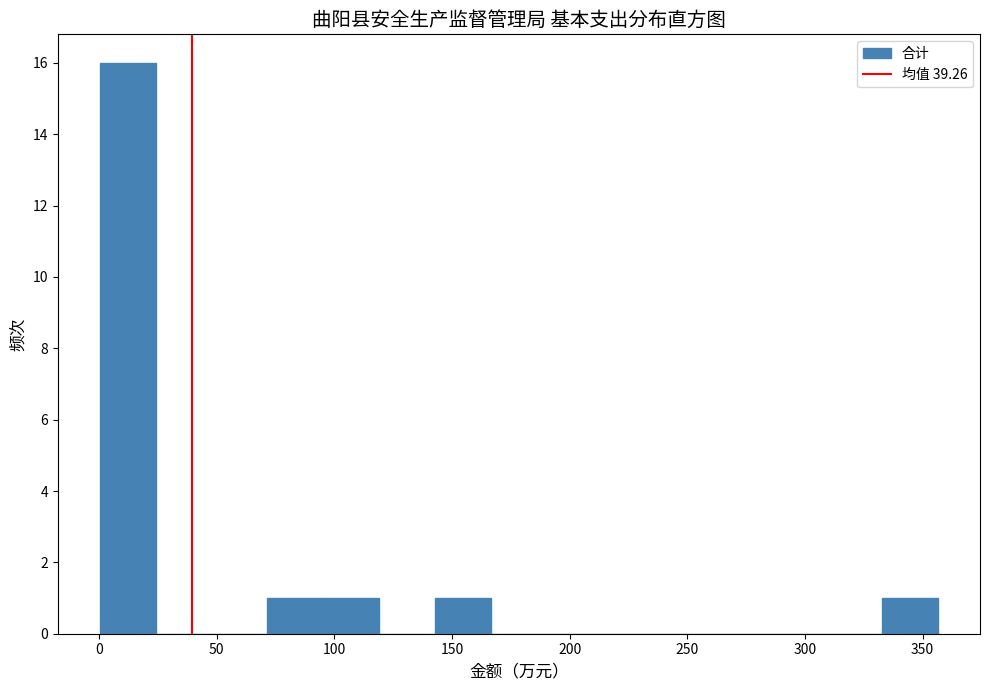

Reading left to right, transcribe this chart: for each bar, give the range it covers on the x-axis and its height. Neither the bar edges nor the heights are printed on the chart, so give them approximately, as read against the axes.

0 to 25: 16
25 to 50: 0
50 to 70: 0
70 to 95: 1
95 to 120: 1
120 to 145: 0
145 to 165: 1
165 to 190: 0
190 to 215: 0
215 to 240: 0
240 to 260: 0
260 to 285: 0
285 to 310: 0
310 to 335: 0
335 to 355: 1